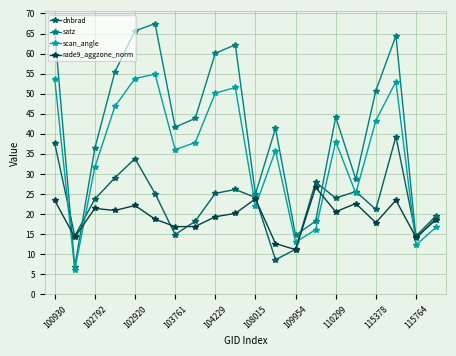

Does the chart have visible grid lines?

Yes